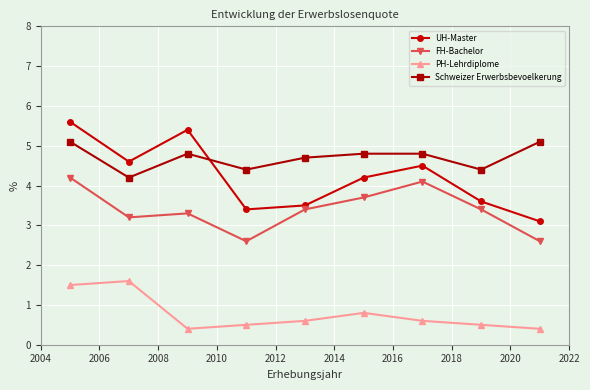

What is the value of the UH-Master point at the 3rd from the left?

5.4